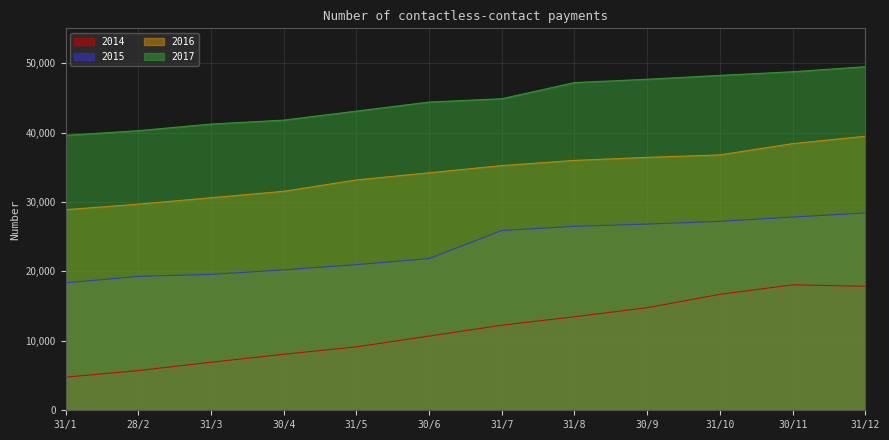

True or false: 2014 and 2015 cross at least once.

False